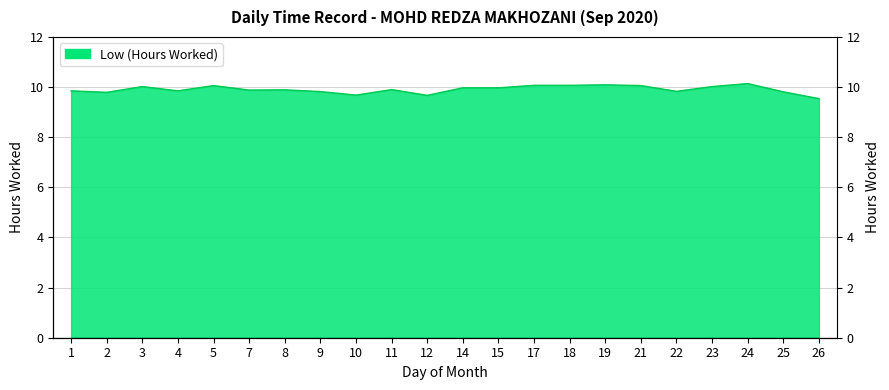

How many distinct data groups are displayed?

1